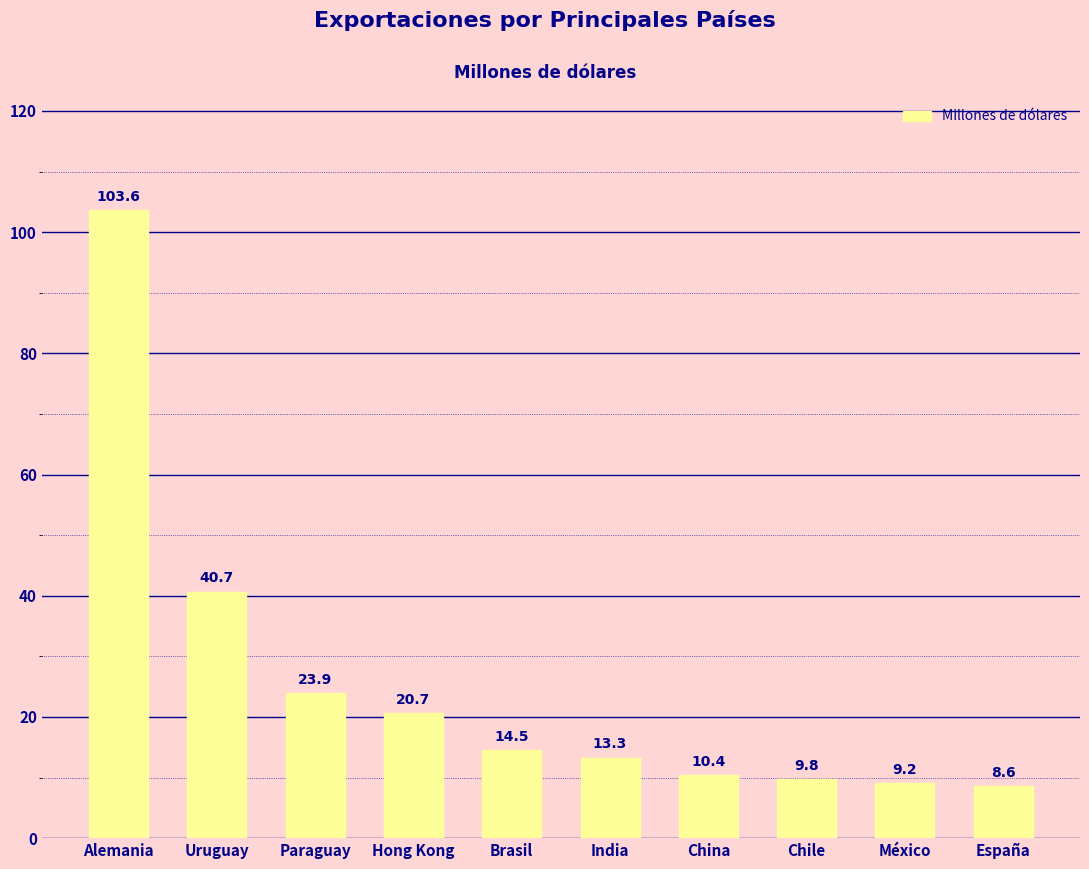

Where is the data nearest to the value 56?

Uruguay